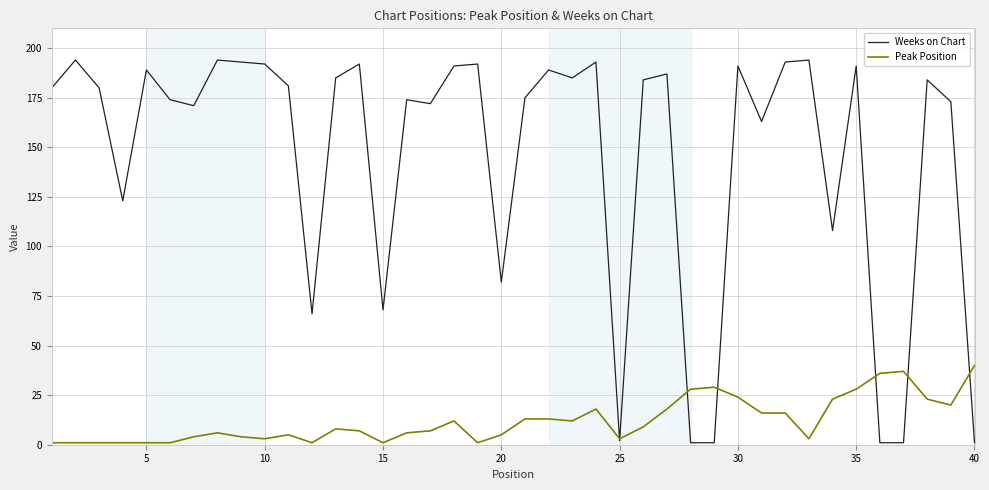

Which series has the largest total across all categories?

Weeks on Chart